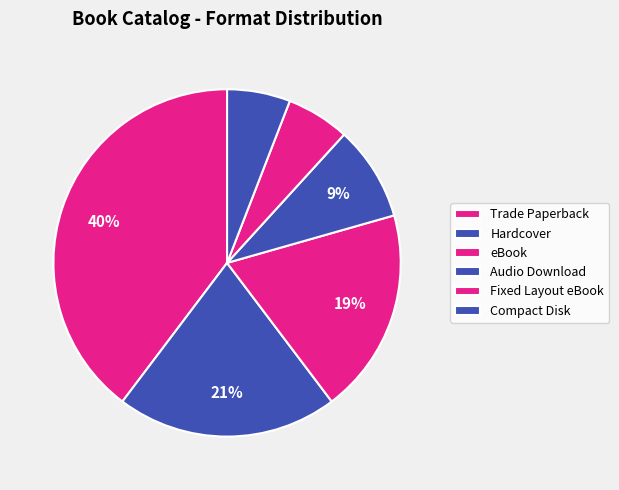

How many segments does this pie chart have?

6